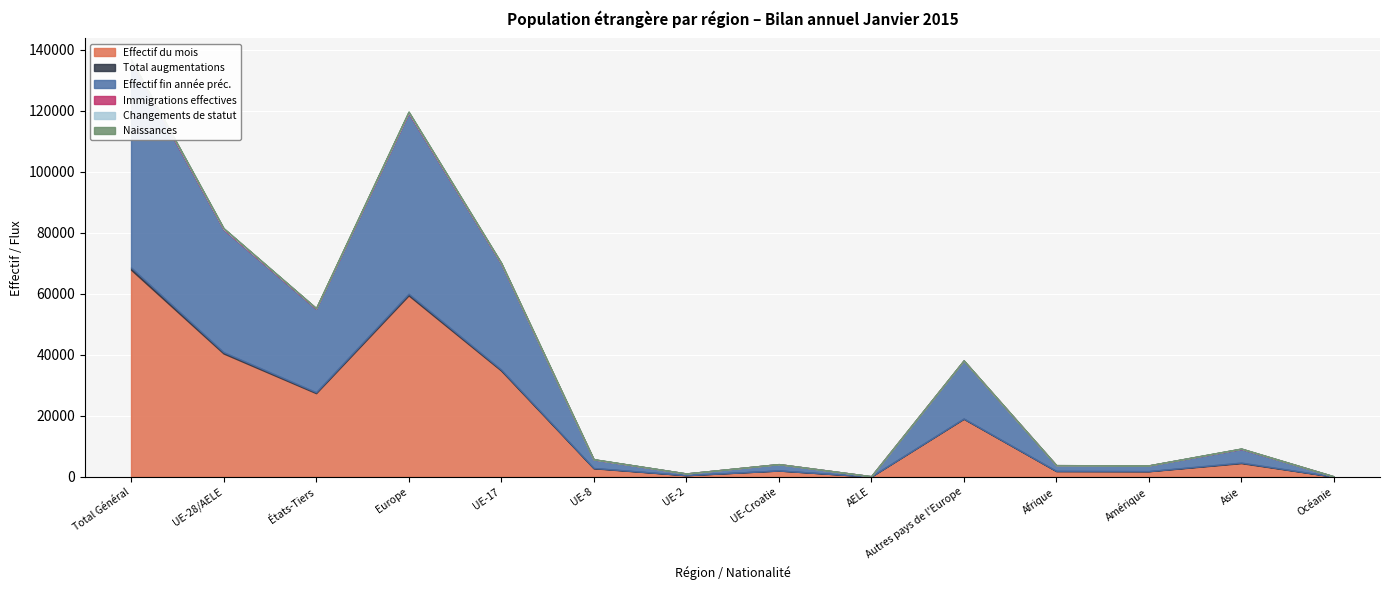

The value of Changements de statut at UE-17 is 44. True or false?

False